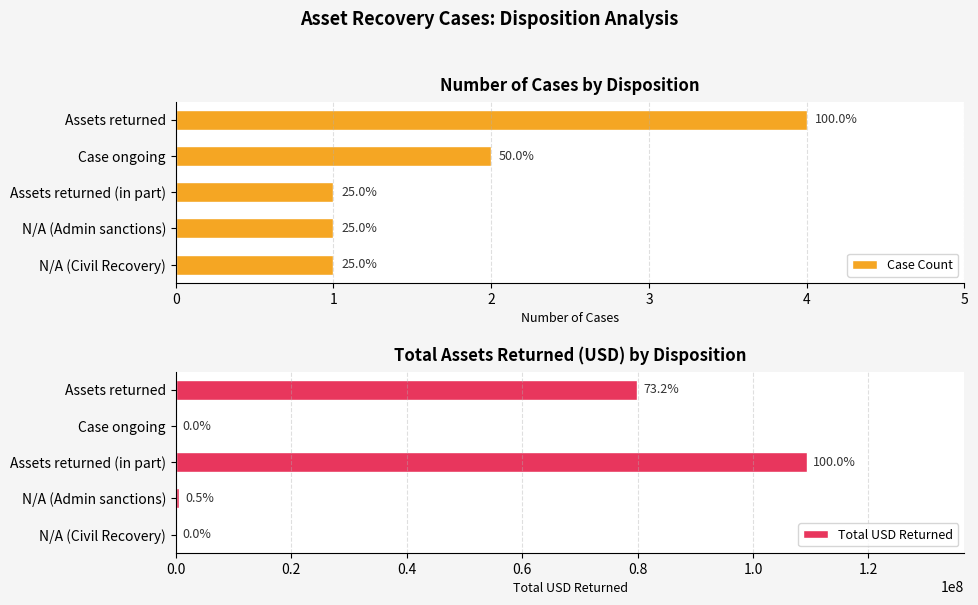

What is the value of the Case Count bar at the 5th from the left?

1